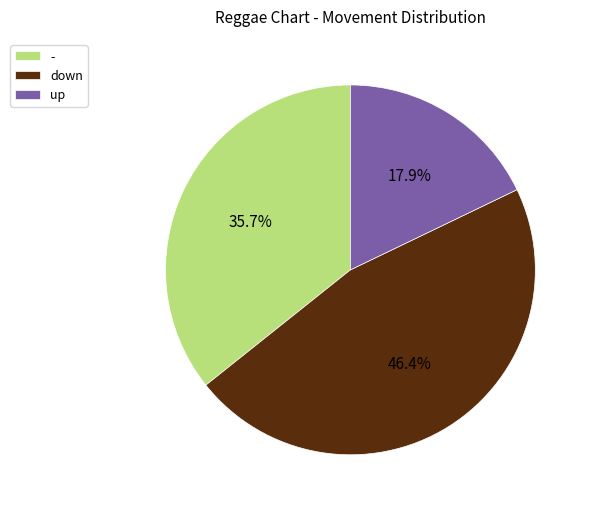

Is it true that - is 42% of the pie?

False